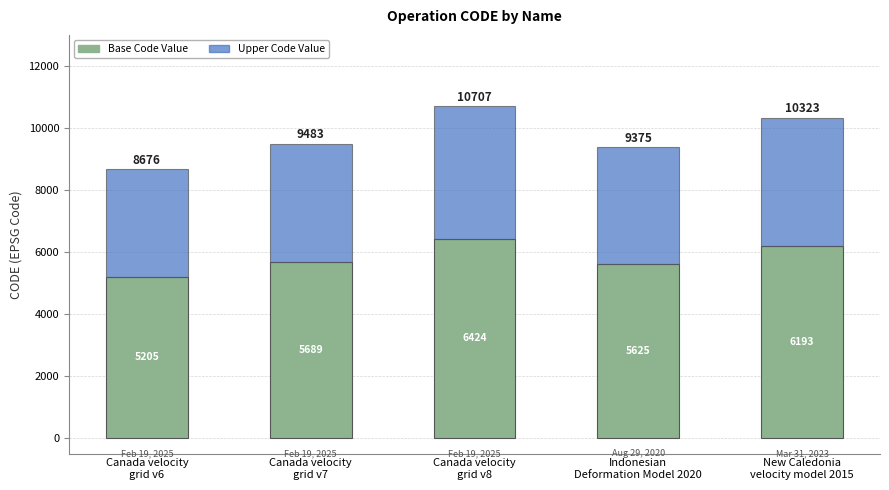

Does the chart contain any negative values?

No